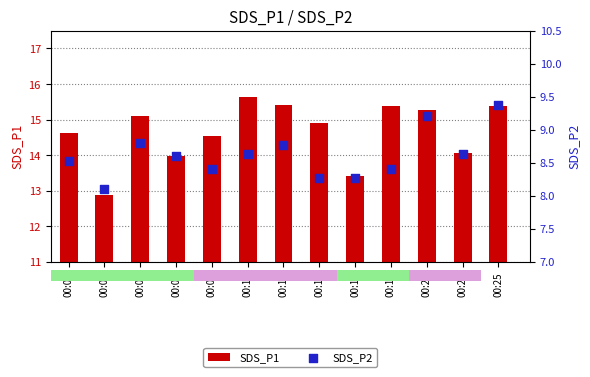

Is the value of SDS_P1 at 00:09 greater than the value of SDS_P2 at 00:19?

Yes